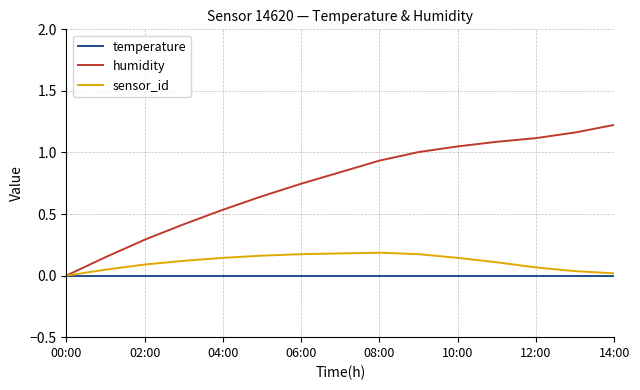

Which series has the largest range (max minus min)?

humidity